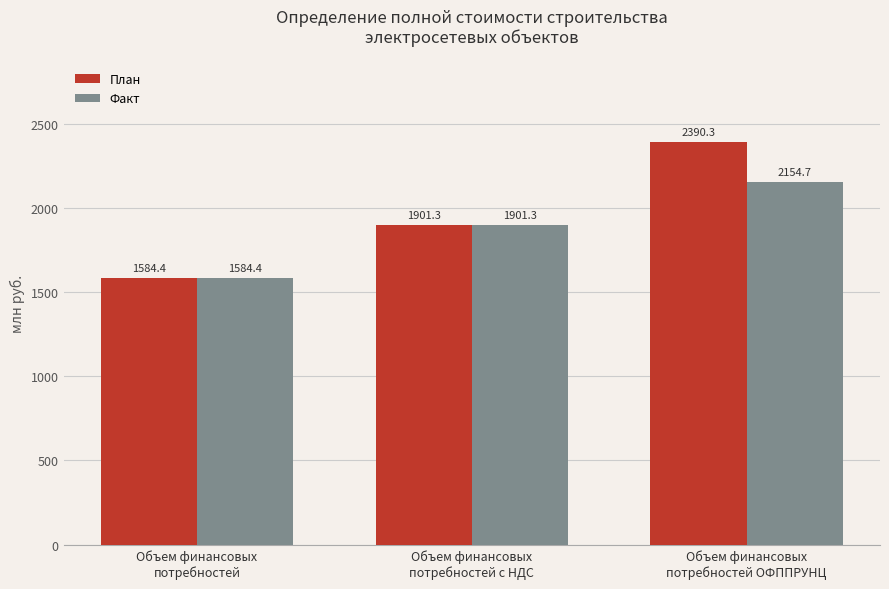

Which category has the highest value in the Факт series?

Объем финансовых
потребностей ОФППРУНЦ